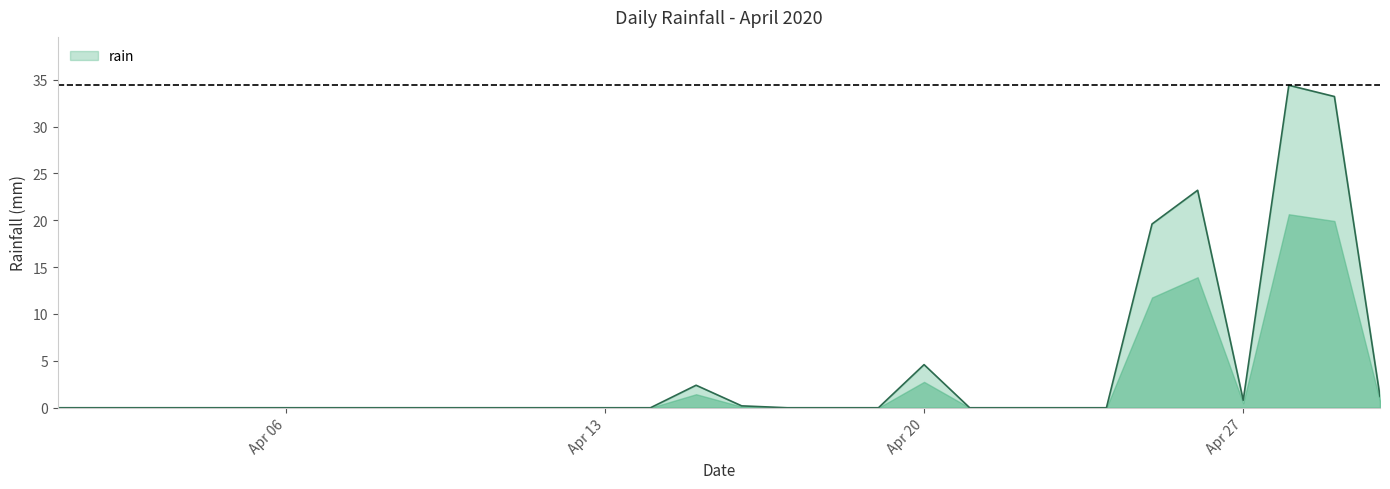

What is the difference between the maximum and minimum values?

34.4